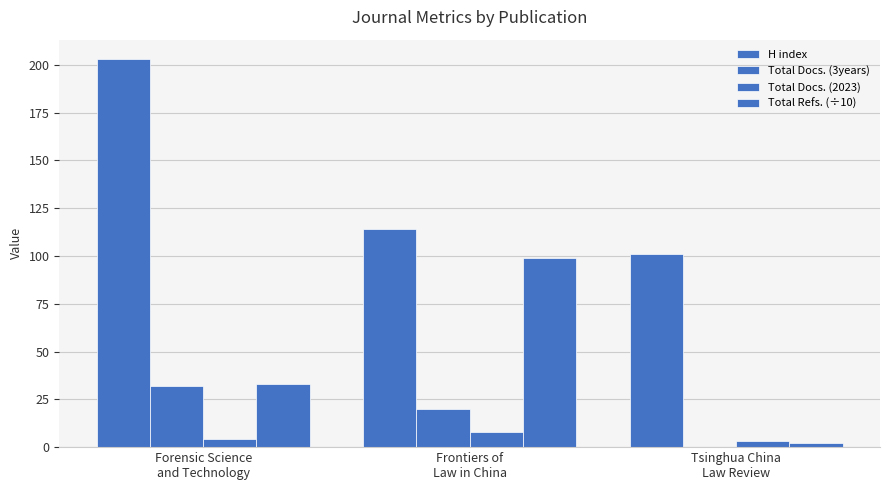

How many series are shown in this chart?

4